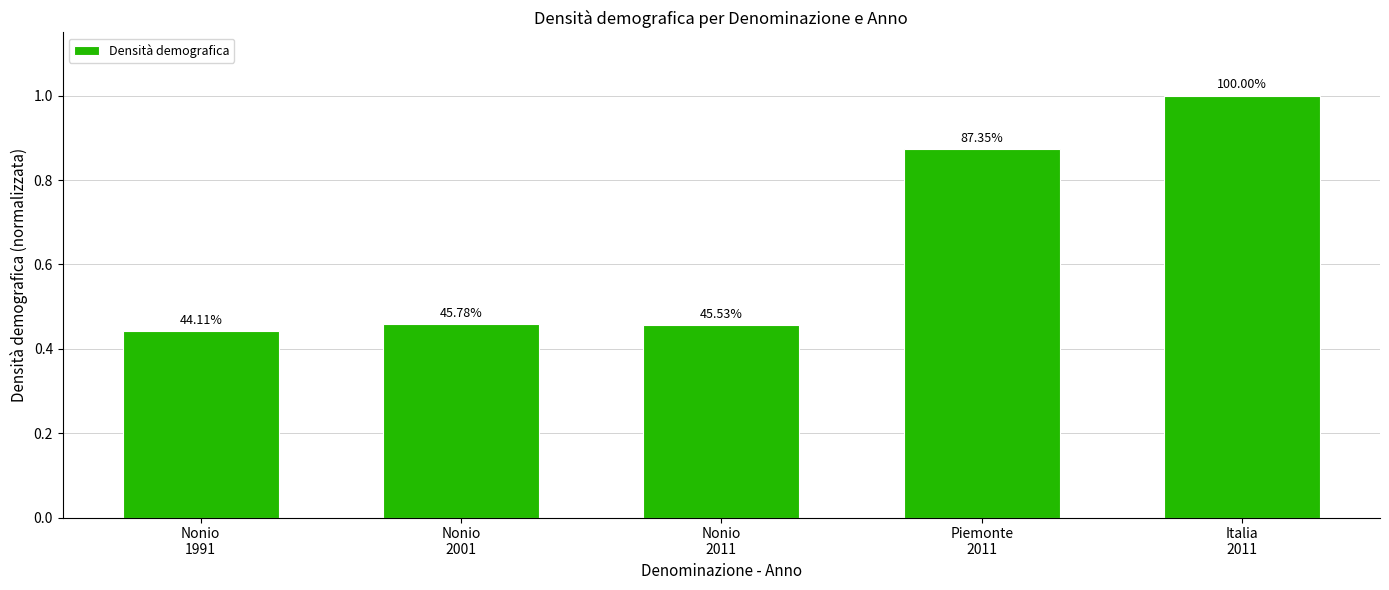

What position from the left is Piemonte
2011?

4